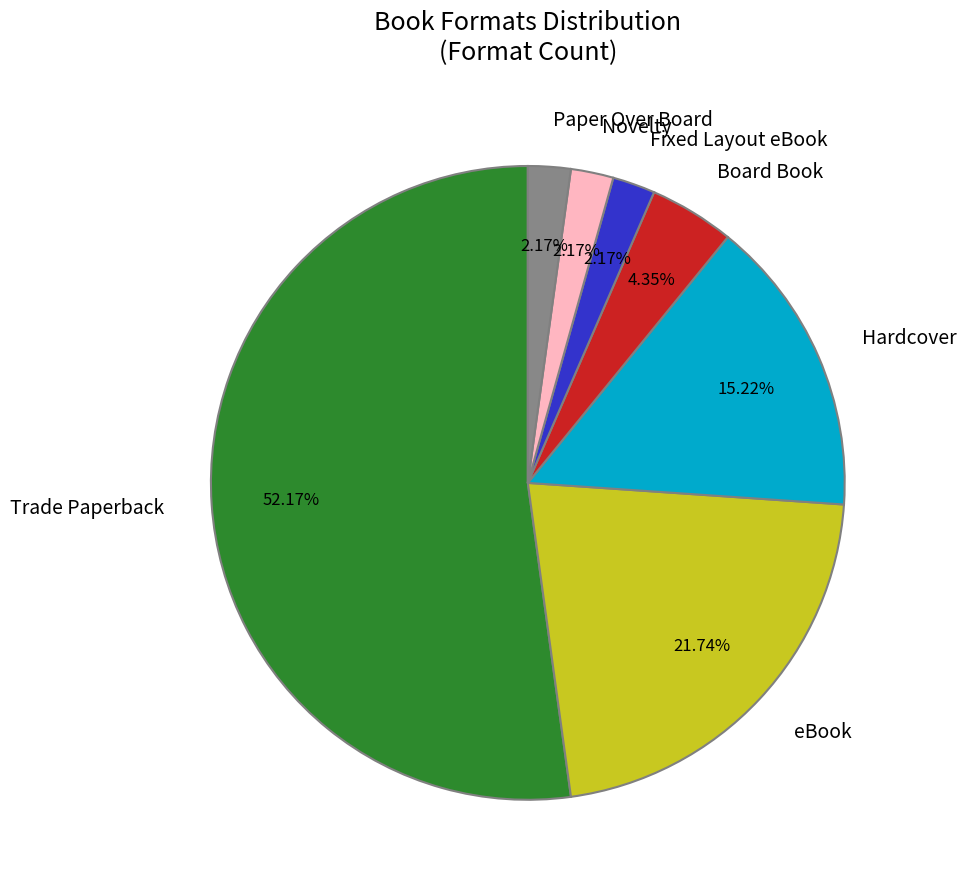

How many segments does this pie chart have?

7